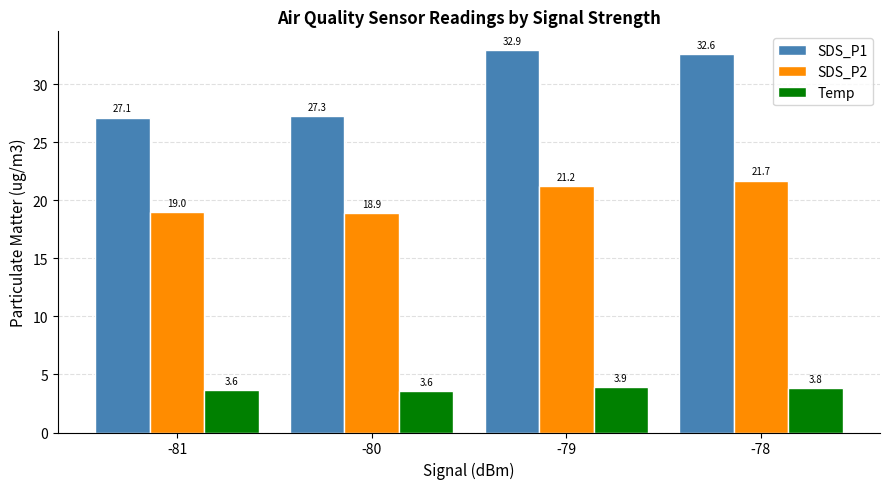

Is the value of SDS_P1 at -81 greater than the value of Temp at -81?

Yes